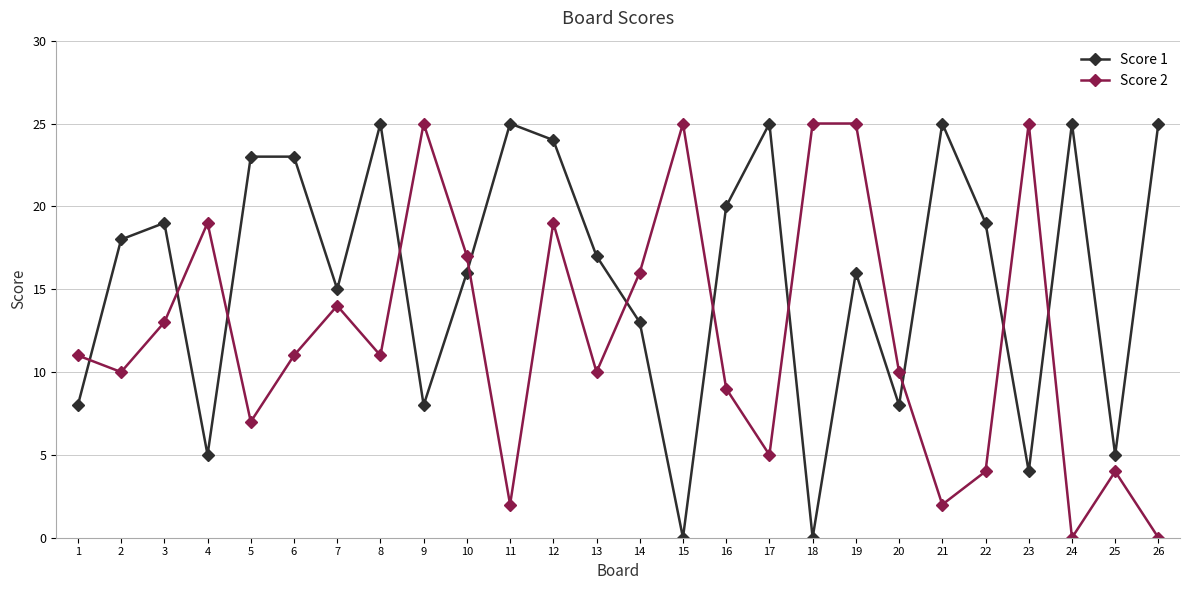

Between 21 and 25, which series saw the biggest shift?

Score 1